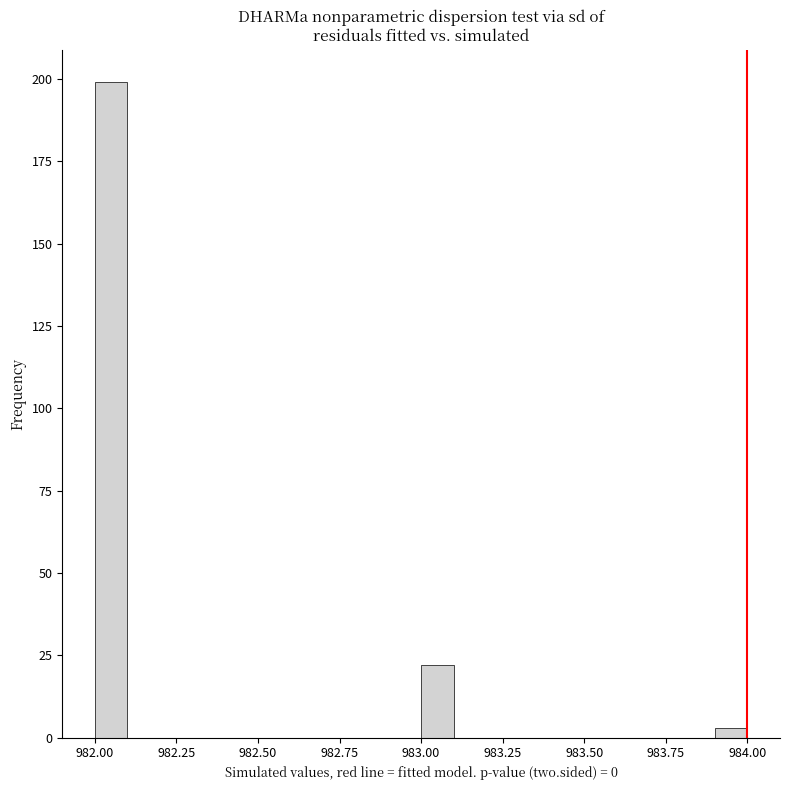

Around what value on the x-axis is the tallest bar? Give the approximate position of its centre, as read against the axis.

982.05